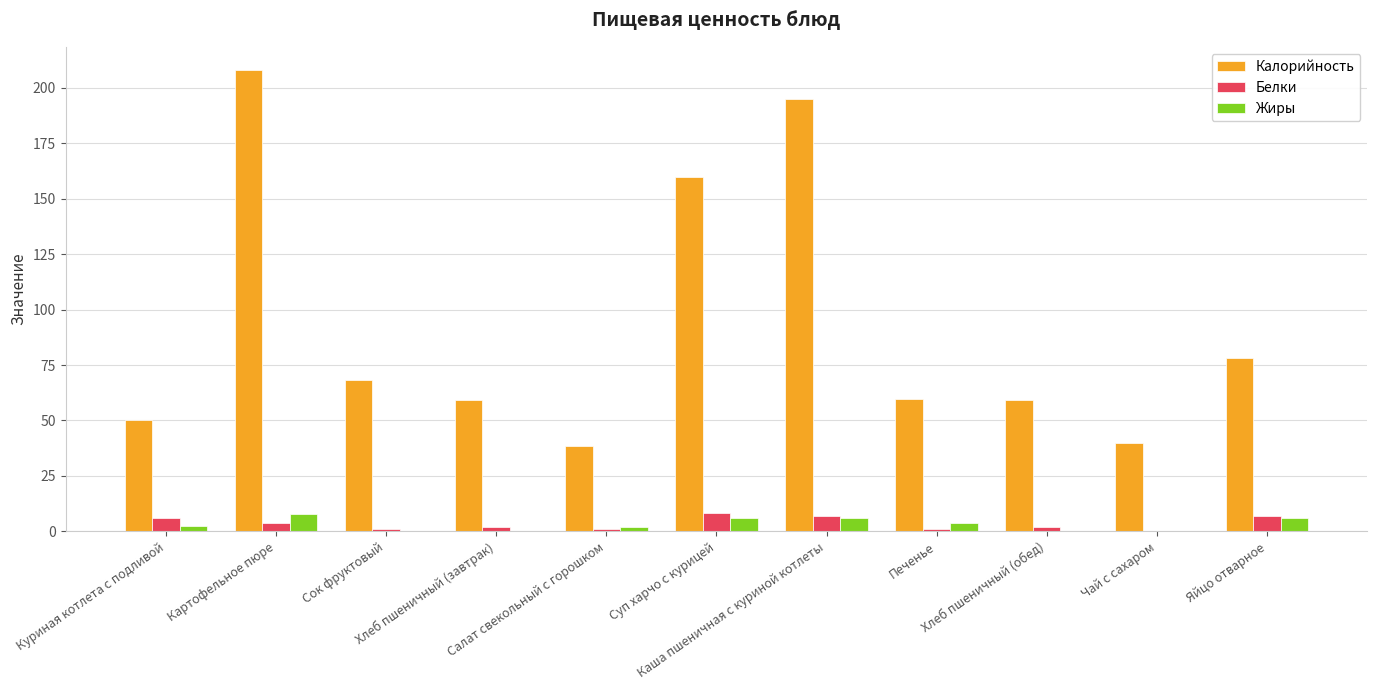

What is the maximum value shown in the chart?

208.1